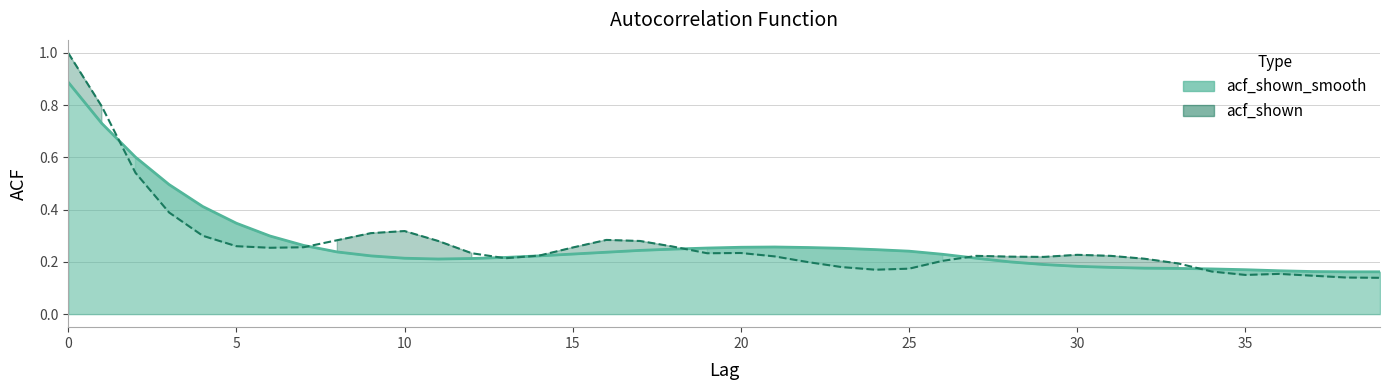

The value of acf_shown at 29 is 0.2. True or false?

True